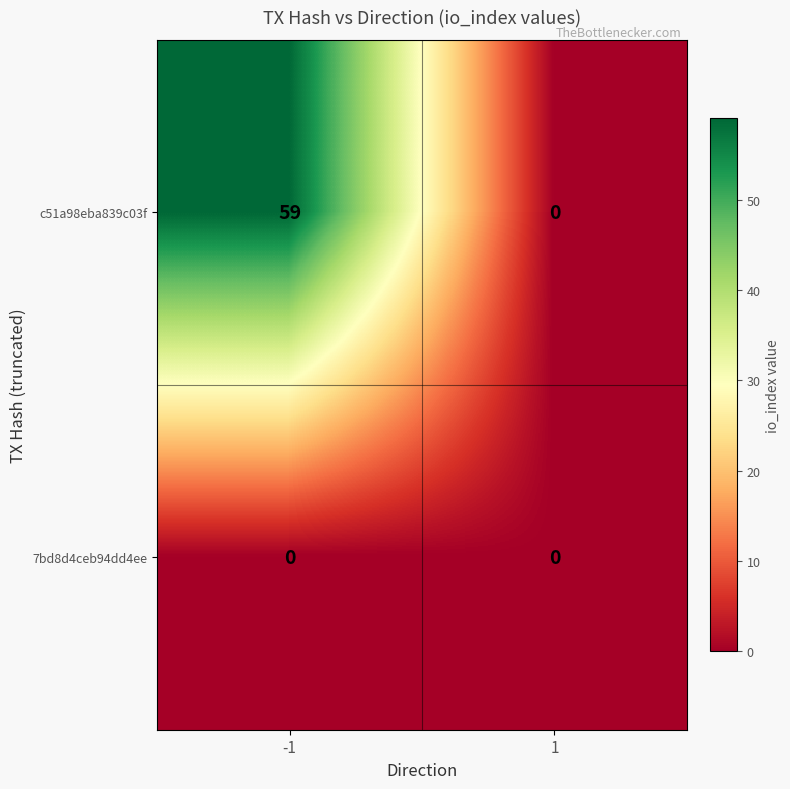

Which series changed the most between -1 and 1?

c51a98eba839c03f